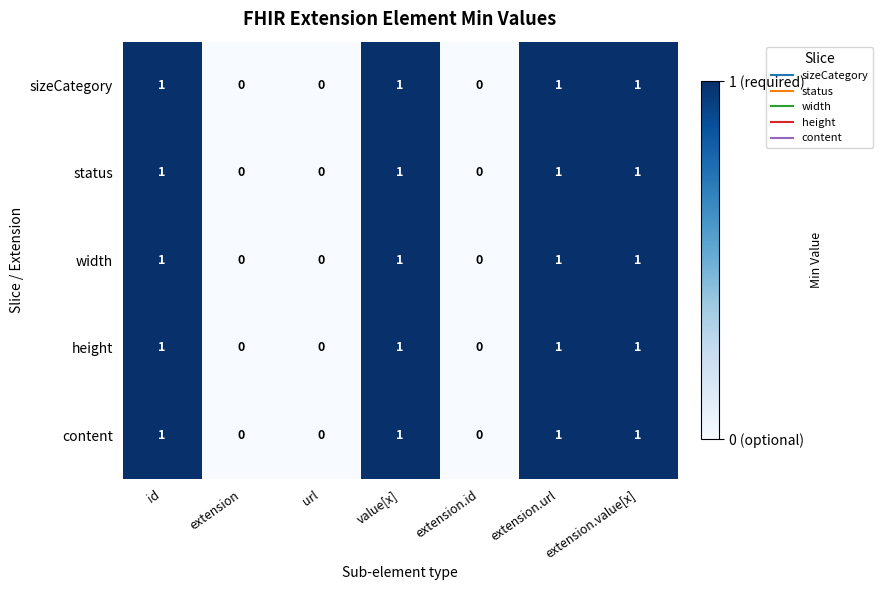

What is the total value across all series at value[x]?

5